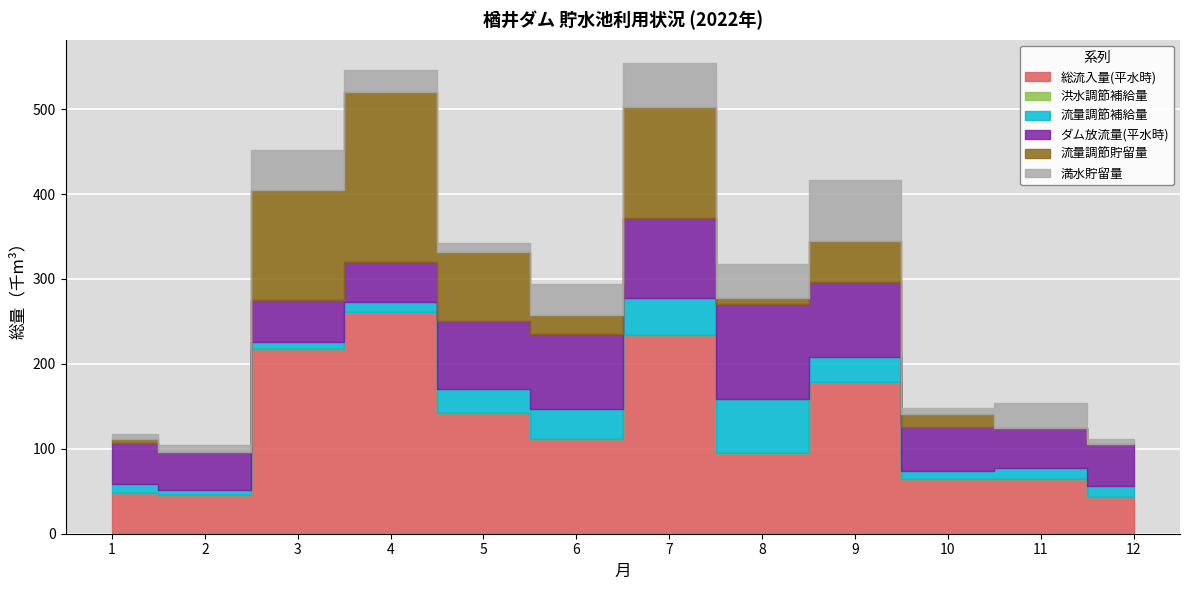

How many data points in 満水貯留量 are above 29?

5